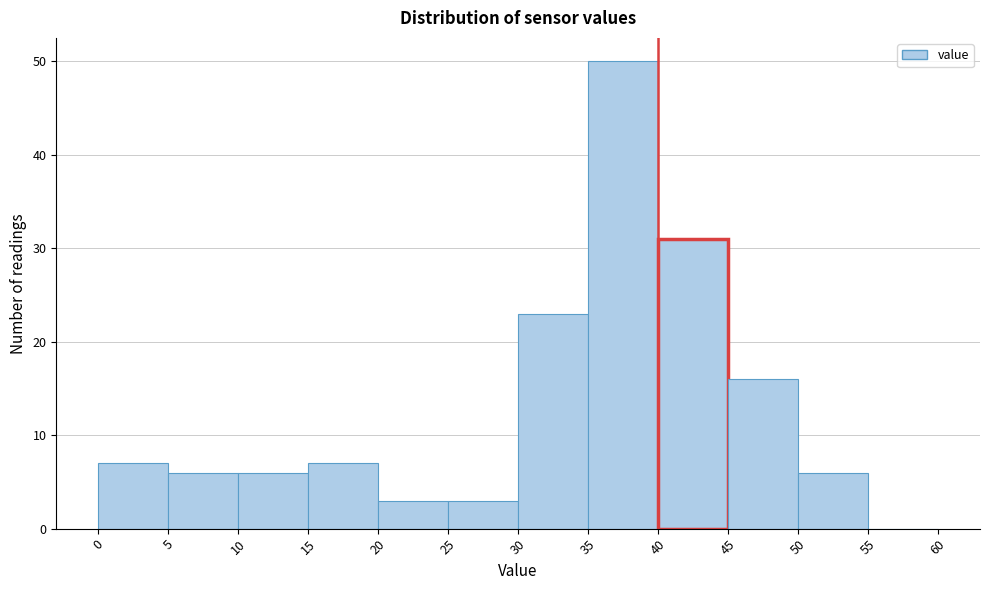

Reading left to right, list every bar in this chart as the range it spans on the x-axis followed by its height. The values are not printed on the chart, so give them approximately, as read against the axis.

0 to 5: 7
5 to 10: 6
10 to 15: 6
15 to 20: 7
20 to 25: 3
25 to 30: 3
30 to 35: 23
35 to 40: 50
40 to 45: 31
45 to 50: 16
50 to 55: 6
55 to 60: 0